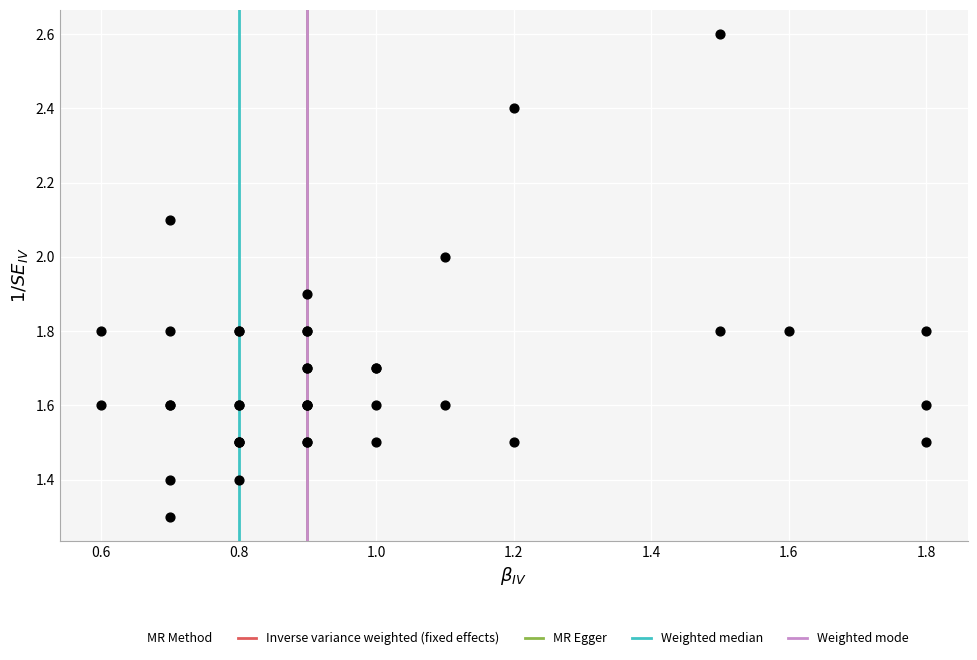

What Y value in the scatter plot is closest to 1?

1.3